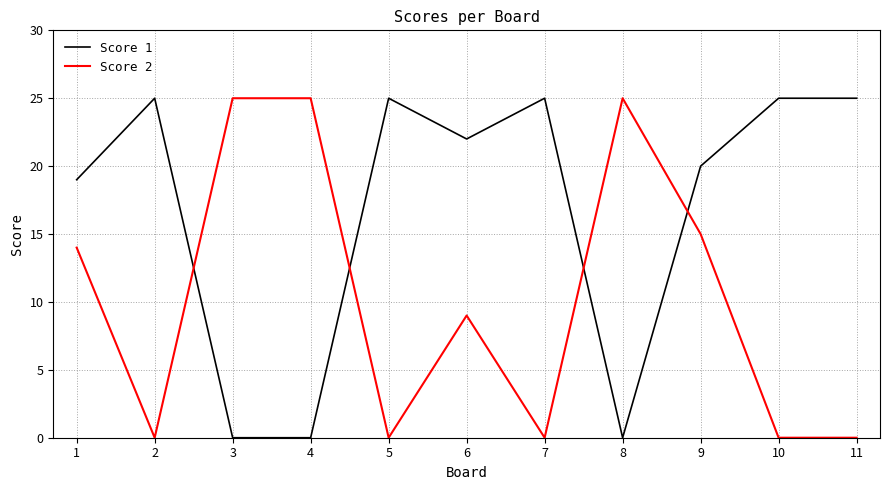

What are all the series names shown in the legend?

Score 1, Score 2